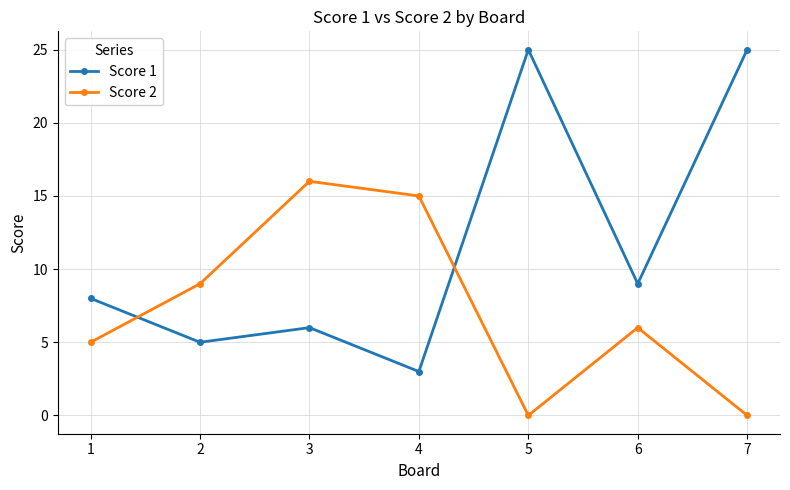

What is the lowest value of the Score 1 series?

3